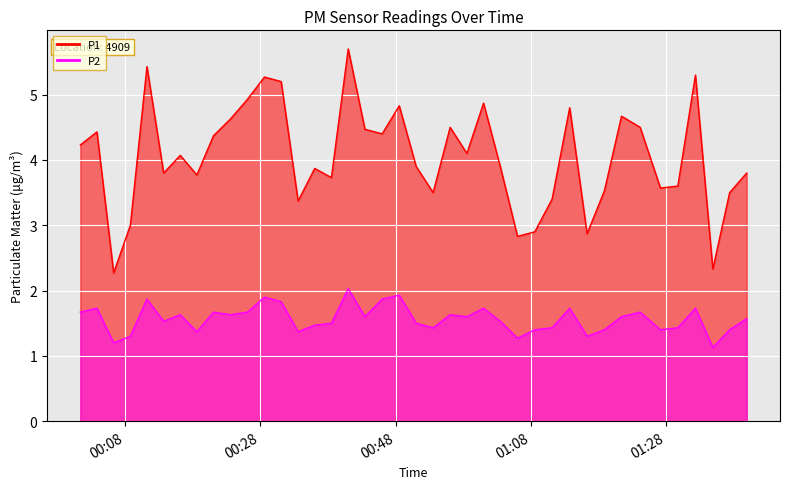

Which series has the widest spread of values?

P1